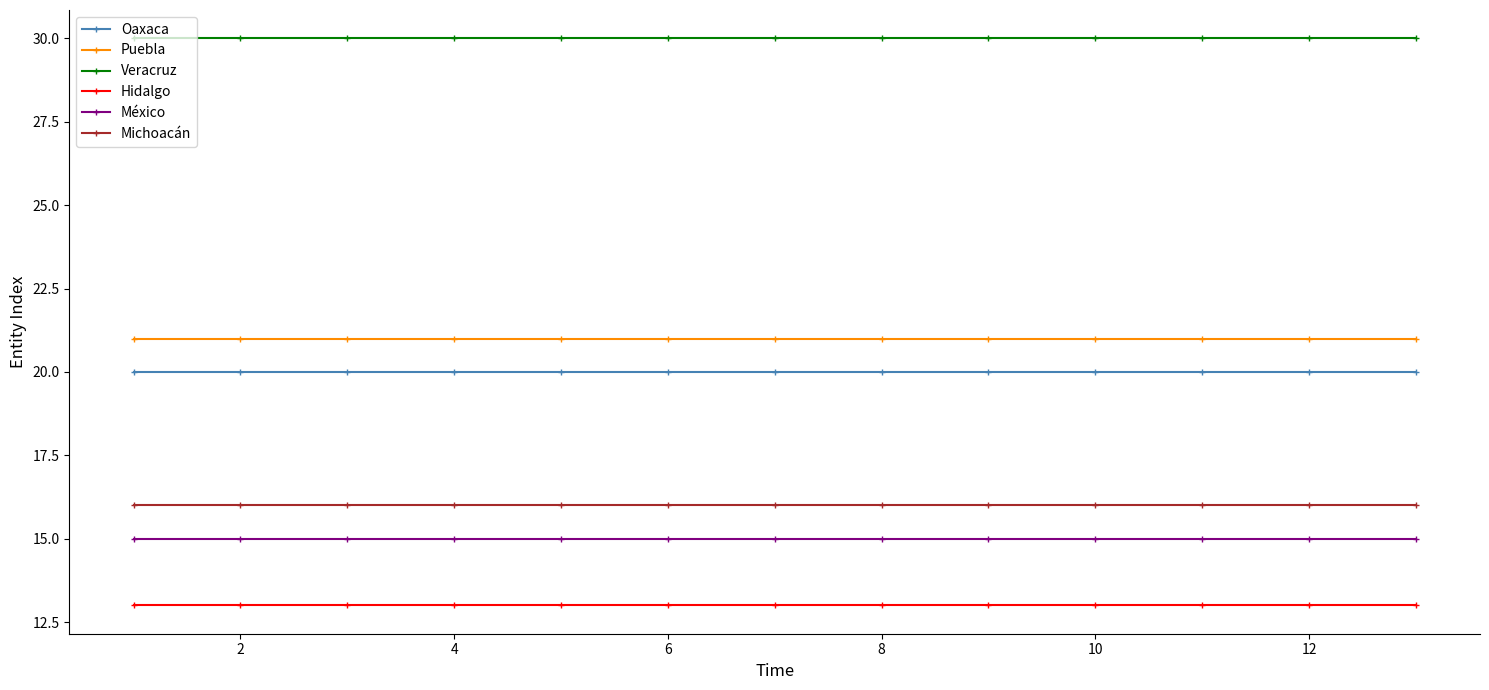

What is the average value of the Veracruz series?

30